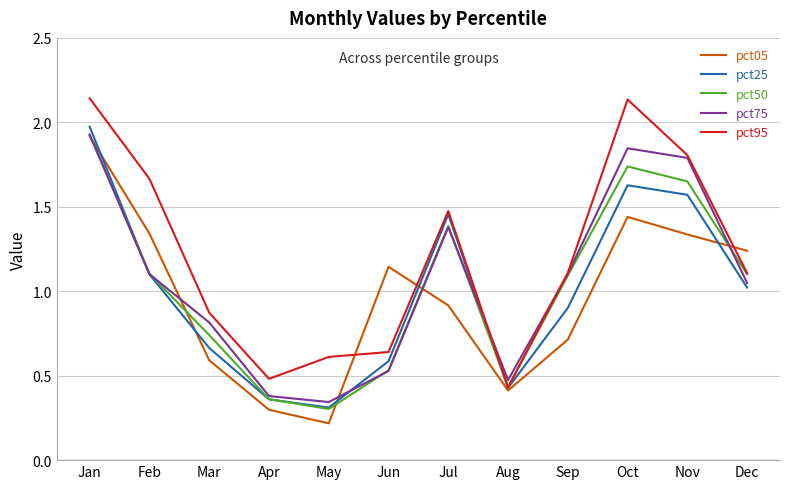

At which category does pct95 reach its first local peak?

Jul